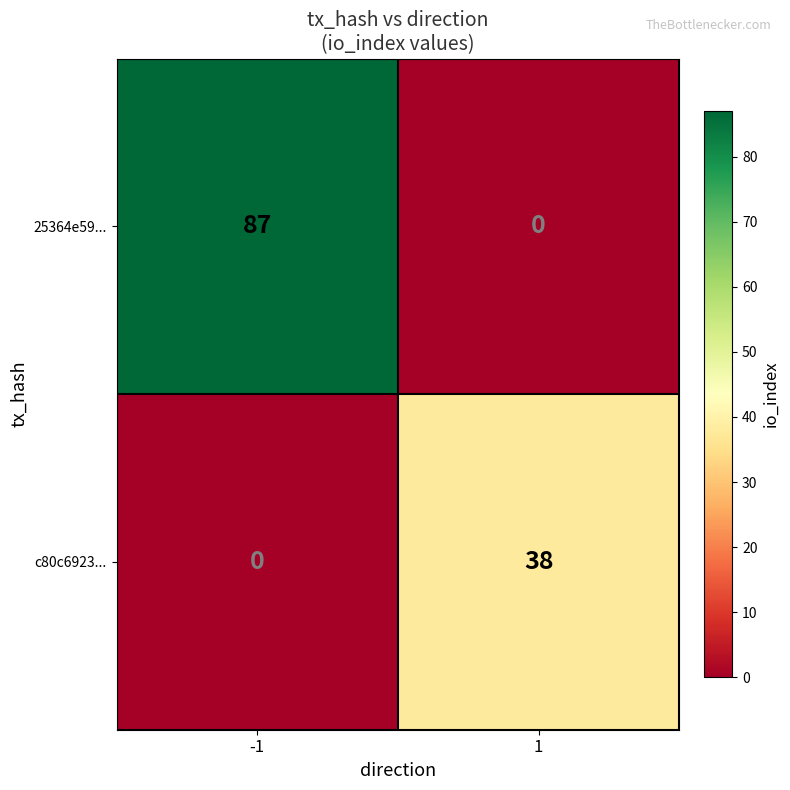

What is the difference between the maximum and minimum values in the c80c6923... series?

38